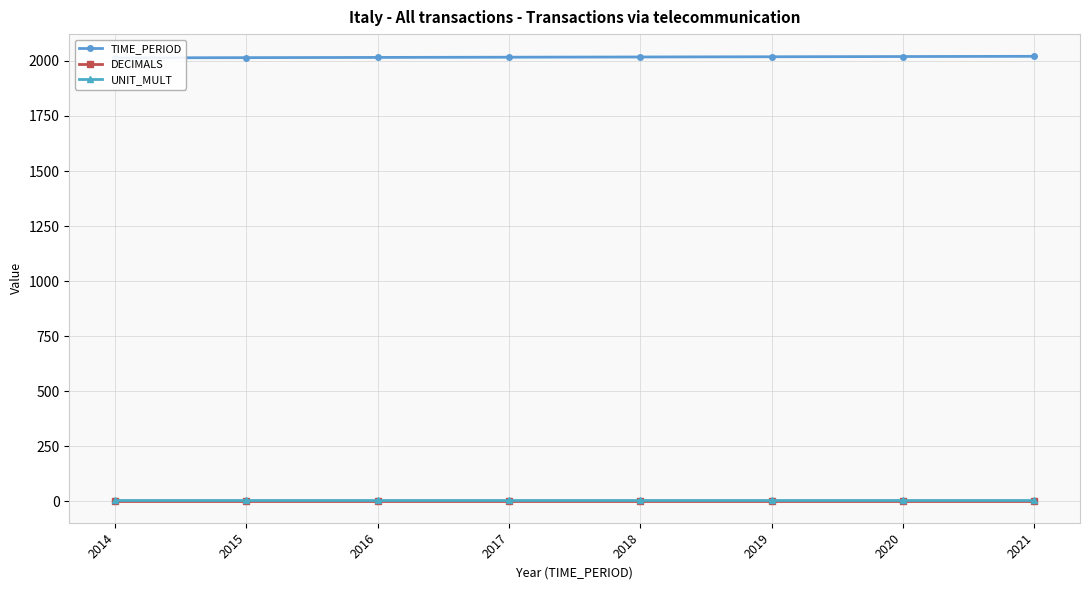

Reading left to right, list all the values displayed in this chart.

TIME_PERIOD: 2014=2014	2015=2015	2016=2016	2017=2017	2018=2018	2019=2019	2020=2020	2021=2021
DECIMALS: 2014=3	2015=3	2016=3	2017=3	2018=3	2019=3	2020=3	2021=3
UNIT_MULT: 2014=6	2015=6	2016=6	2017=6	2018=6	2019=6	2020=6	2021=6